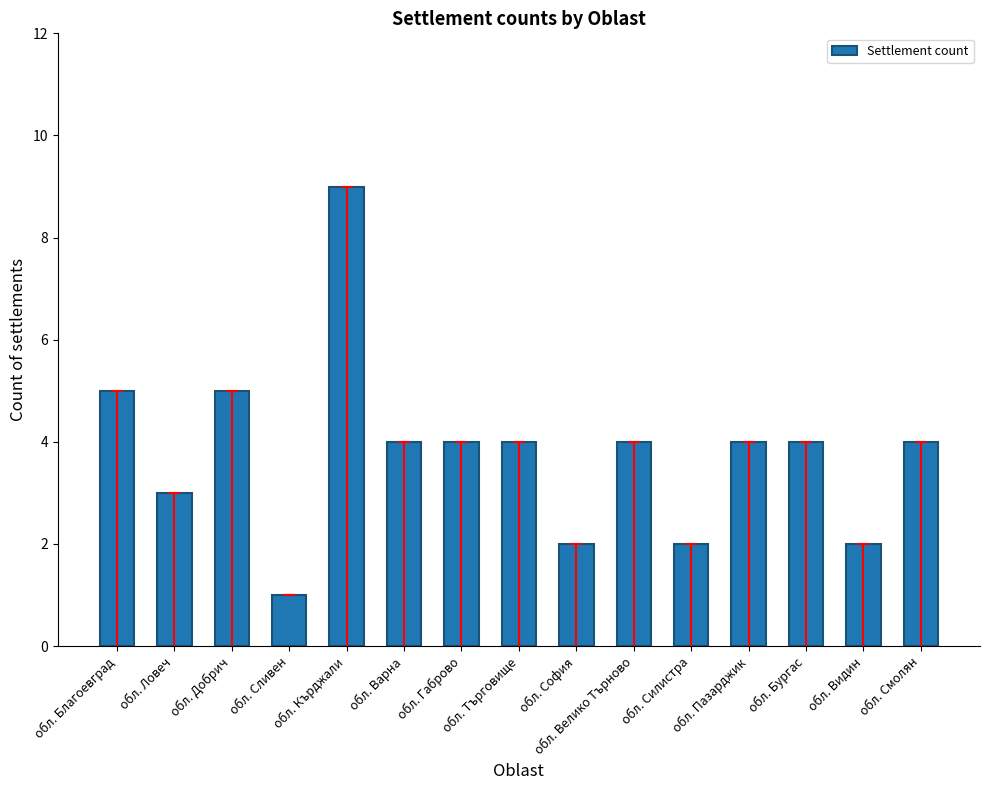

Are the bars grouped side by side (vs. stacked)?

No